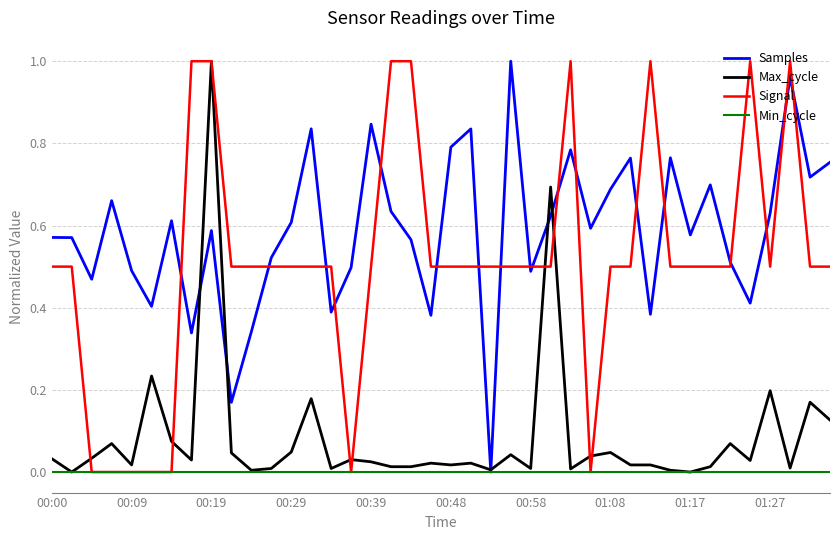

Which series has the largest total across all categories?

Samples